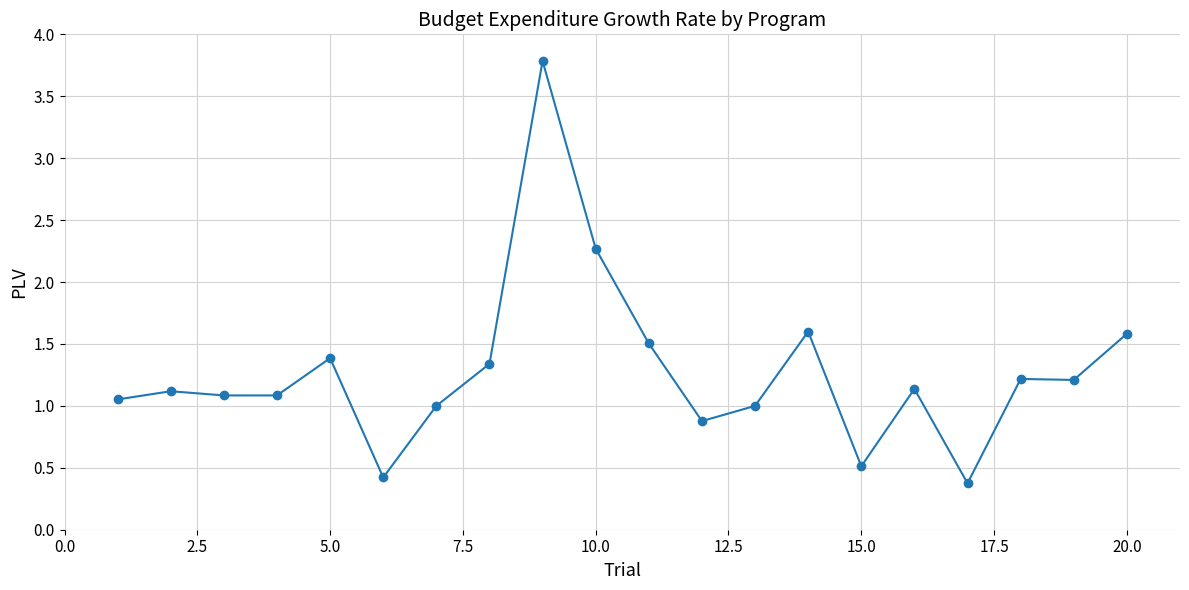

What is the value of the 14th point from the left?

1.6